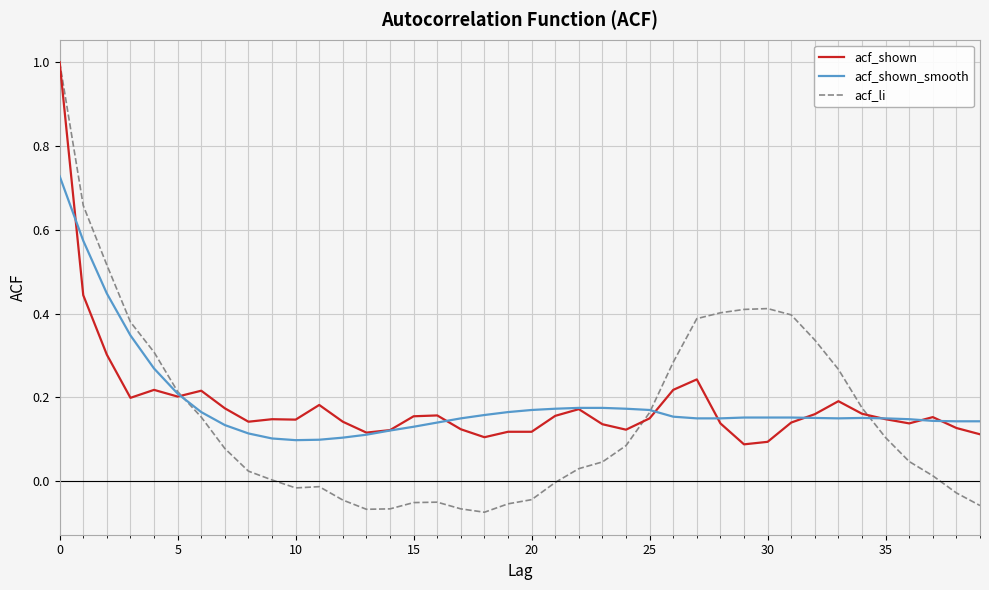

Which series has the widest spread of values?

acf_li